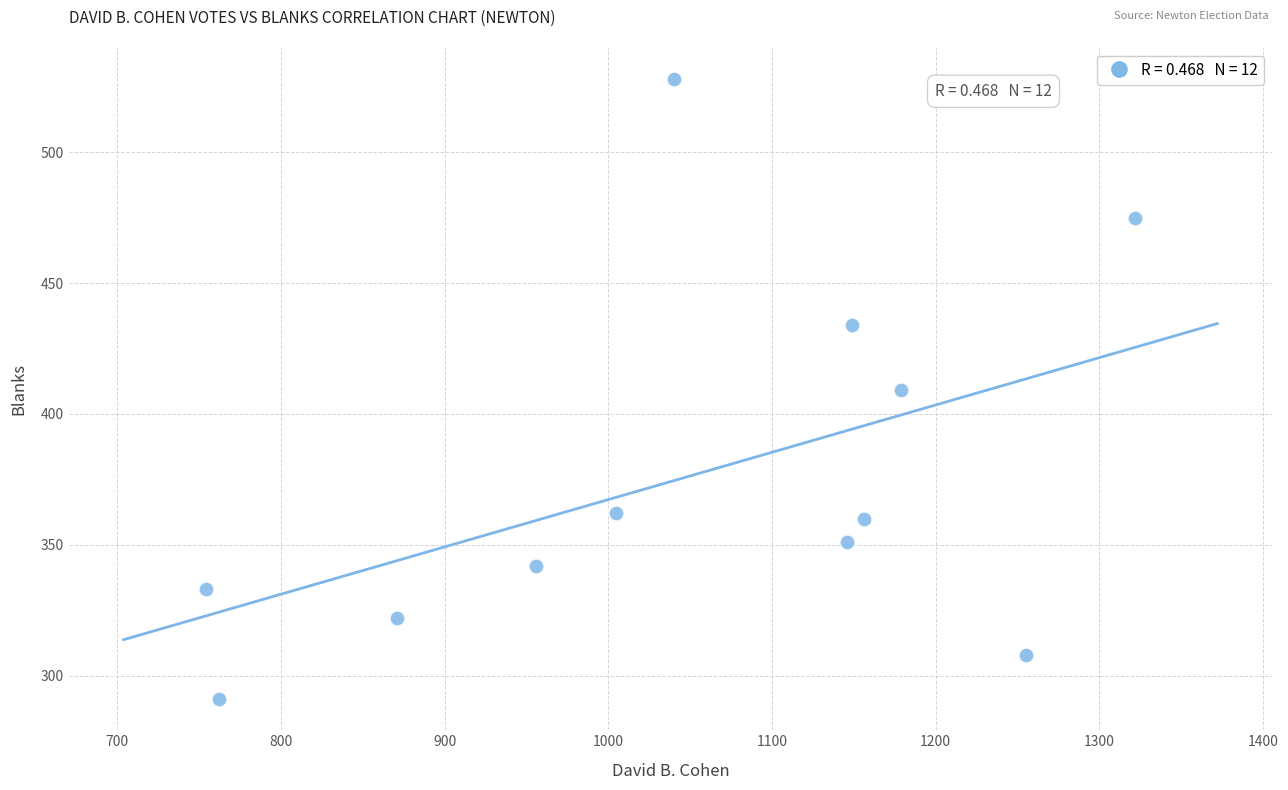

What is the range of Y values (max minus min)?

237